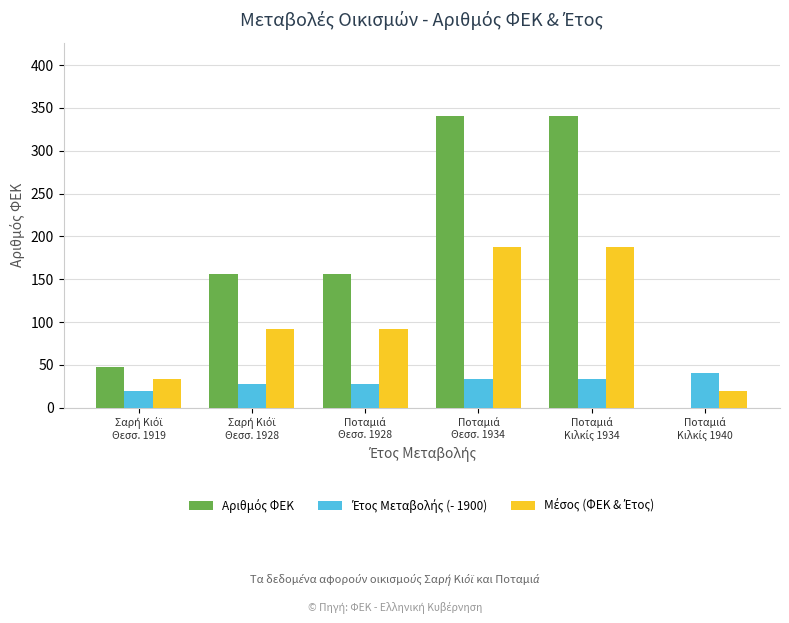

What is the greatest value displayed?

341.0